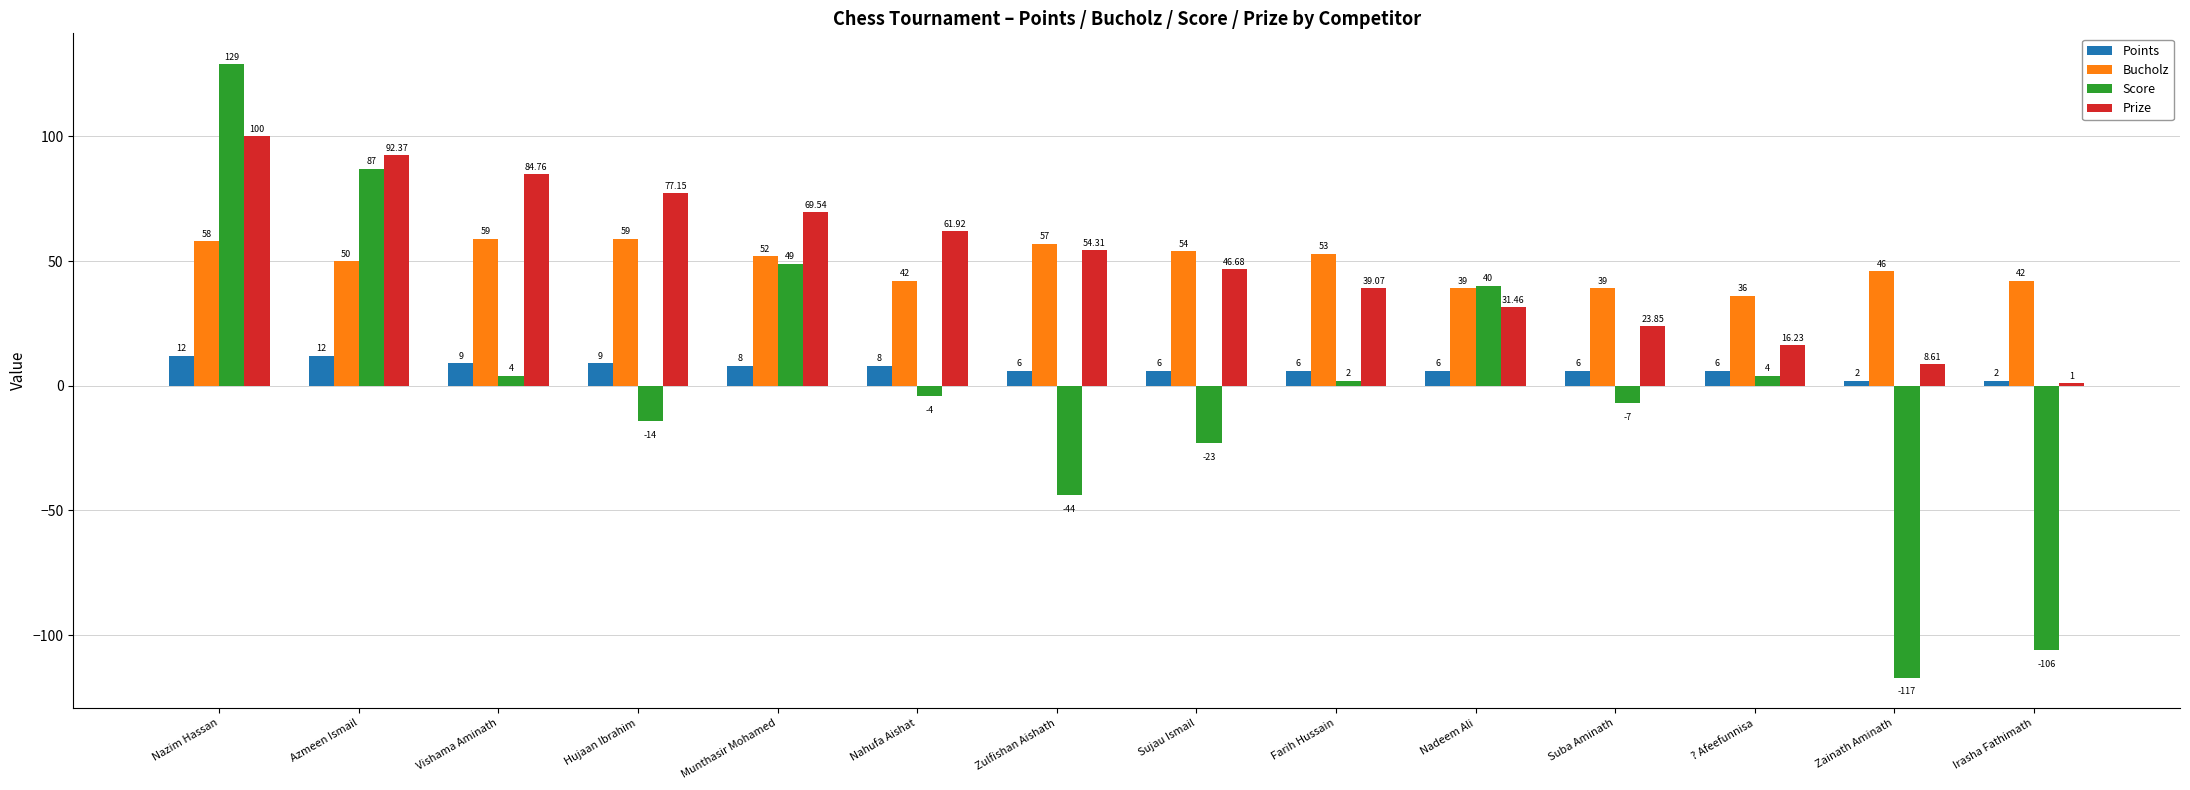

Where is Bucholz nearest to the value 47?

Zainath Aminath